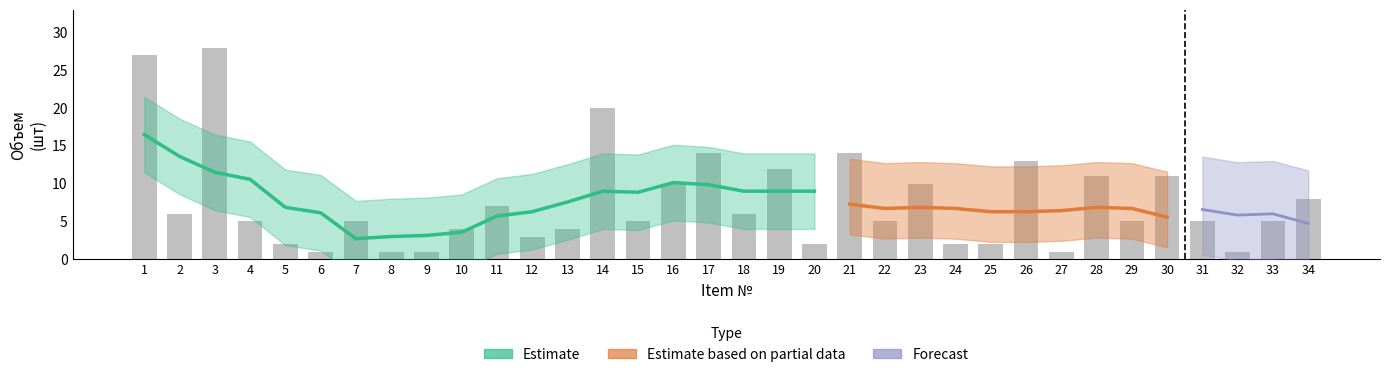

Where is the data nearest to the value 14?

17